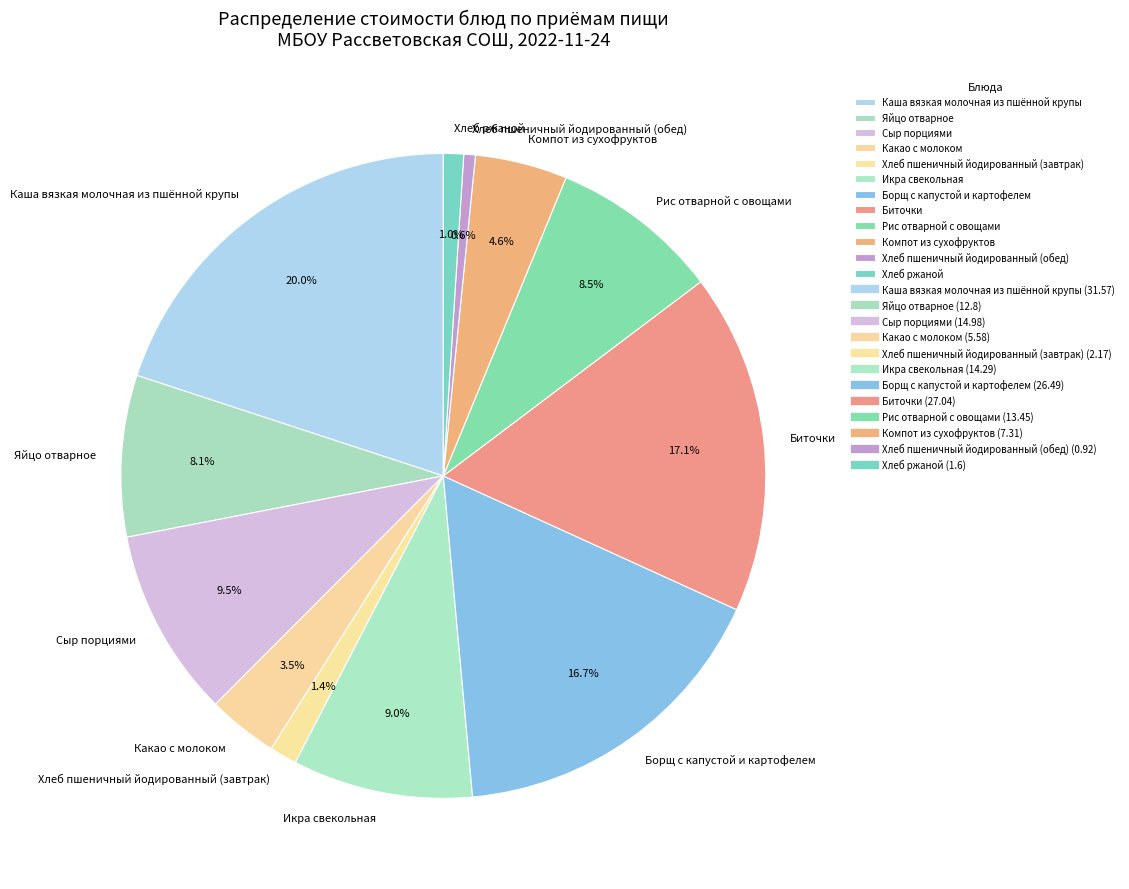

Does Компот из сухофруктов represent more than half of the total?

No